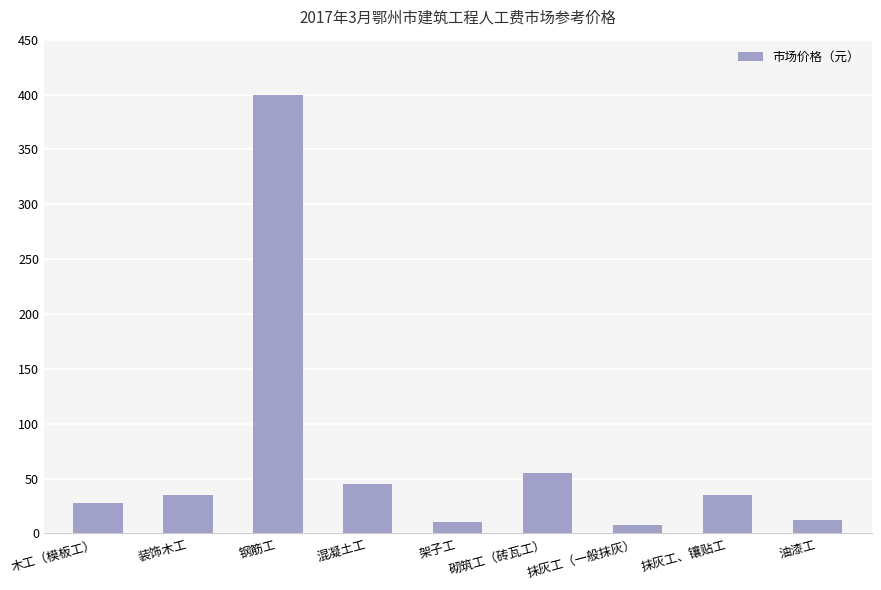

What position from the left is 木工（模板工）?

1